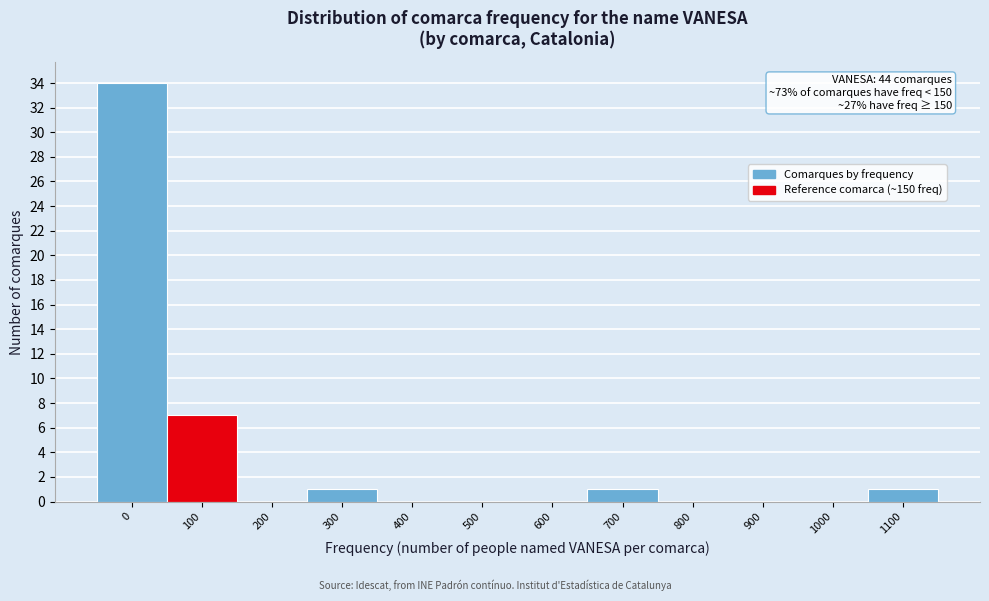

Reading left to right, extract all data points from this chart.

0=34	100=7	200=0	300=1	400=0	500=0	600=0	700=1	800=0	900=0	1000=0	1100=1